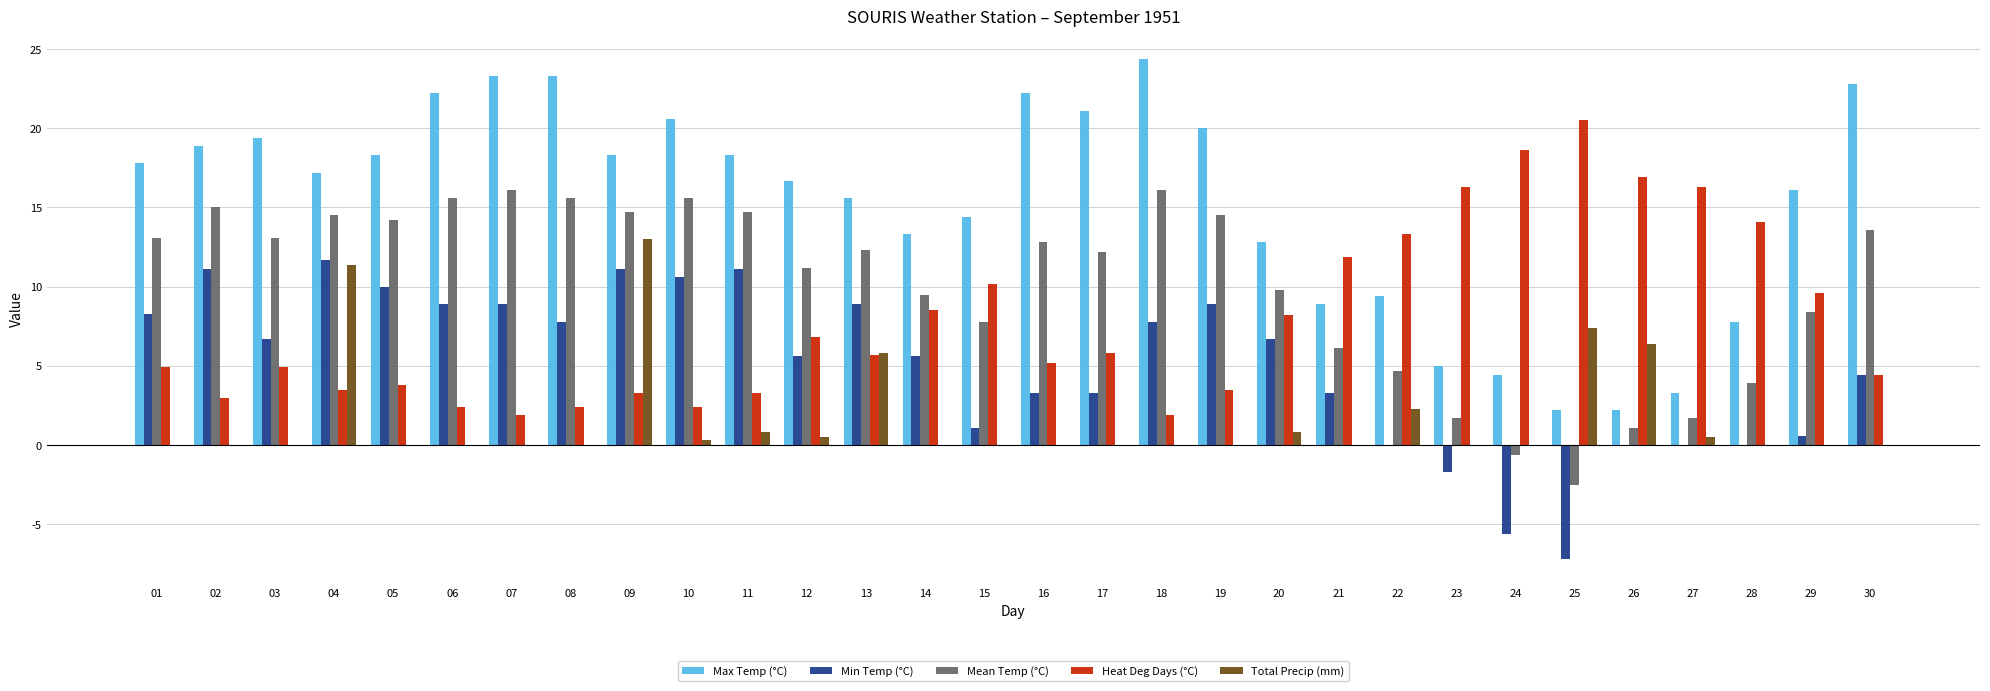

Which series has the largest total across all categories?

Max Temp (°C)